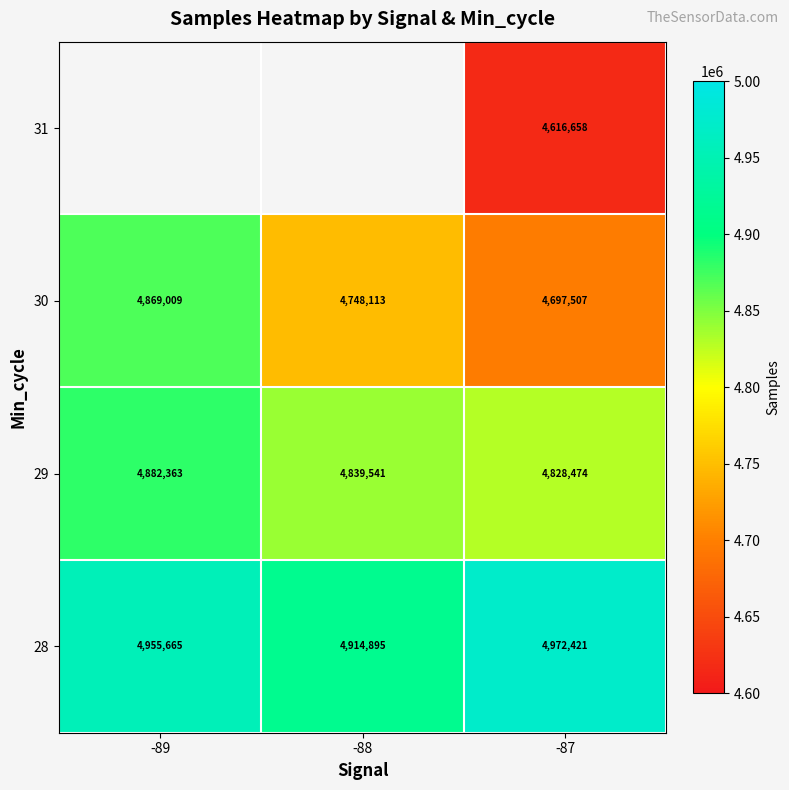

Between -88 and -87, which is larger?

-87